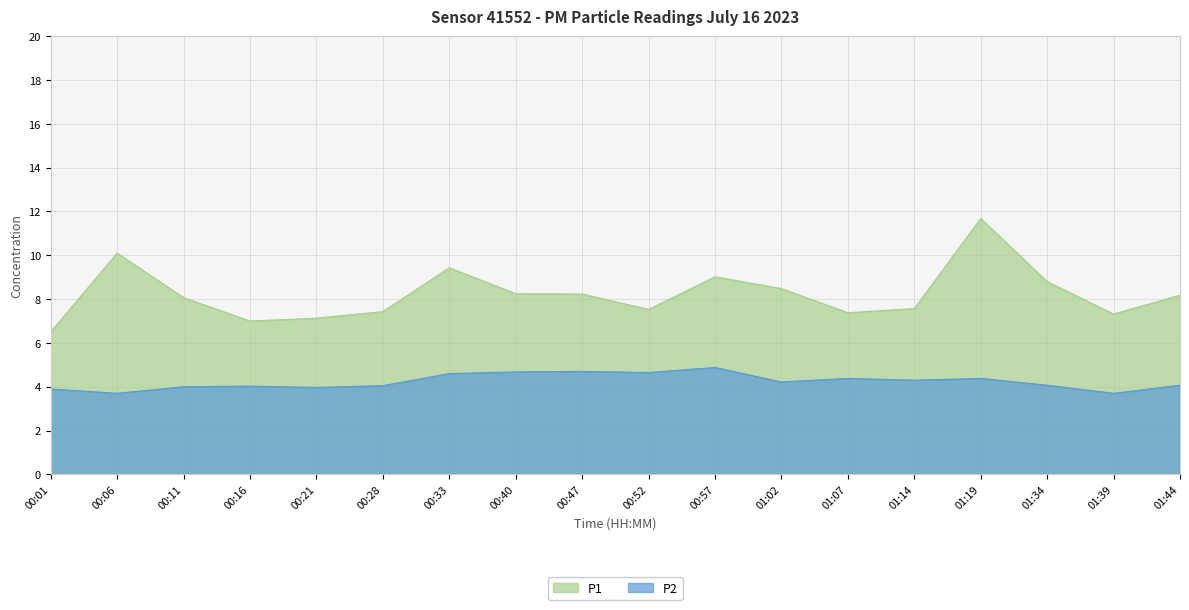

Reading left to right, what are all the values shown in this chart?

P1: 00:01=6.5	00:06=10.1	00:11=8.1	00:16=7.0	00:21=7.1	00:28=7.4	00:33=9.4	00:40=8.2	00:47=8.2	00:52=7.5	00:57=9.0	01:02=8.5	01:07=7.4	01:14=7.6	01:19=11.7	01:34=8.8	01:39=7.3	01:44=8.2
P2: 00:01=3.9	00:06=3.7	00:11=4.0	00:16=4.0	00:21=4.0	00:28=4.0	00:33=4.6	00:40=4.7	00:47=4.7	00:52=4.7	00:57=4.9	01:02=4.2	01:07=4.4	01:14=4.3	01:19=4.4	01:34=4.1	01:39=3.7	01:44=4.1